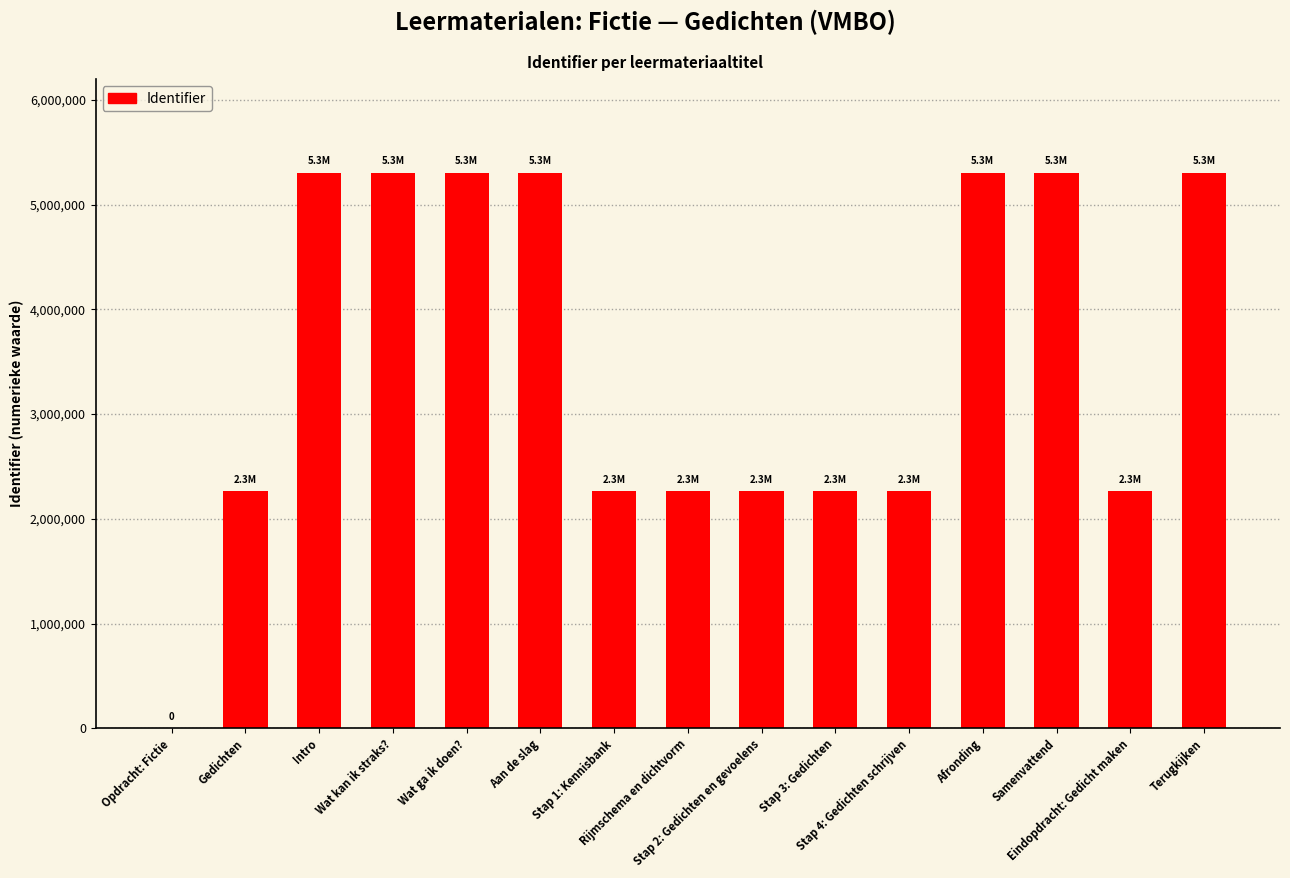

Are the bars horizontal?

No